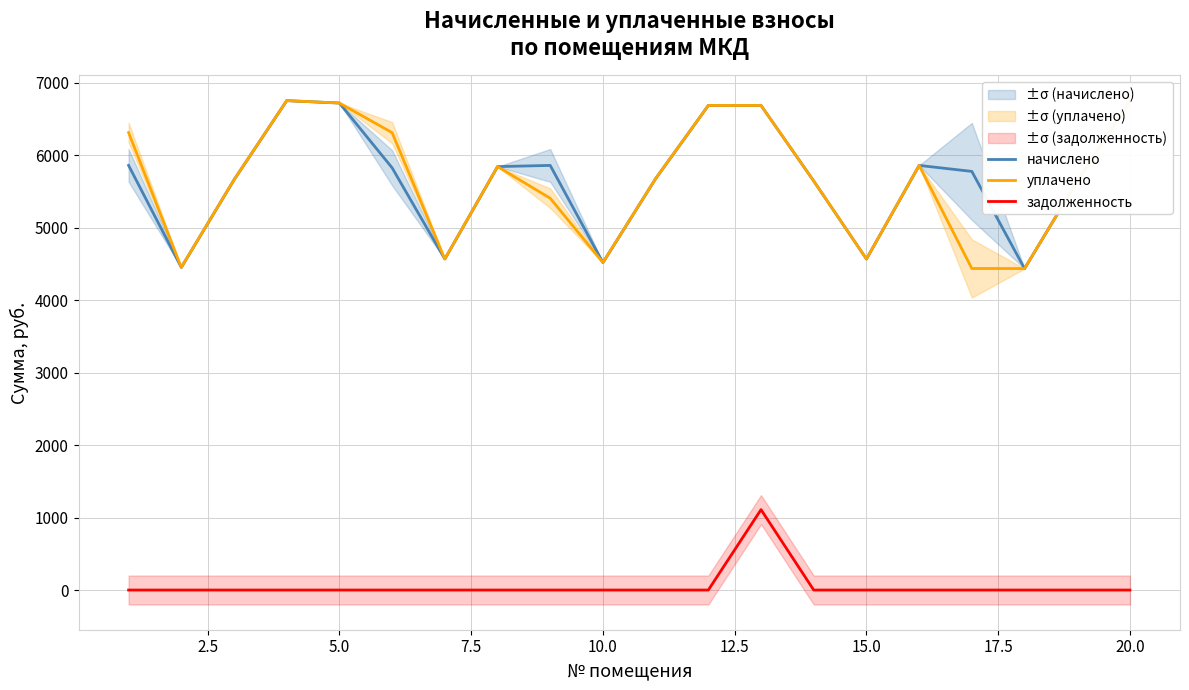

Rank the series by their maximum value, from highest to lowest.

начислено, уплачено, задолженность